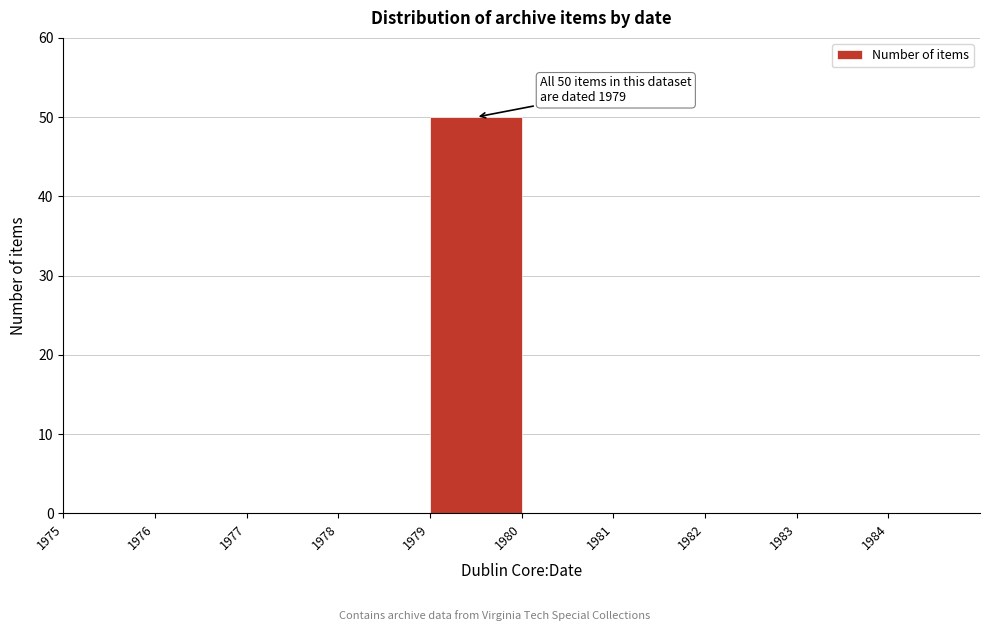

Over which range of the x-axis is the bar tallest?

1979 to 1980